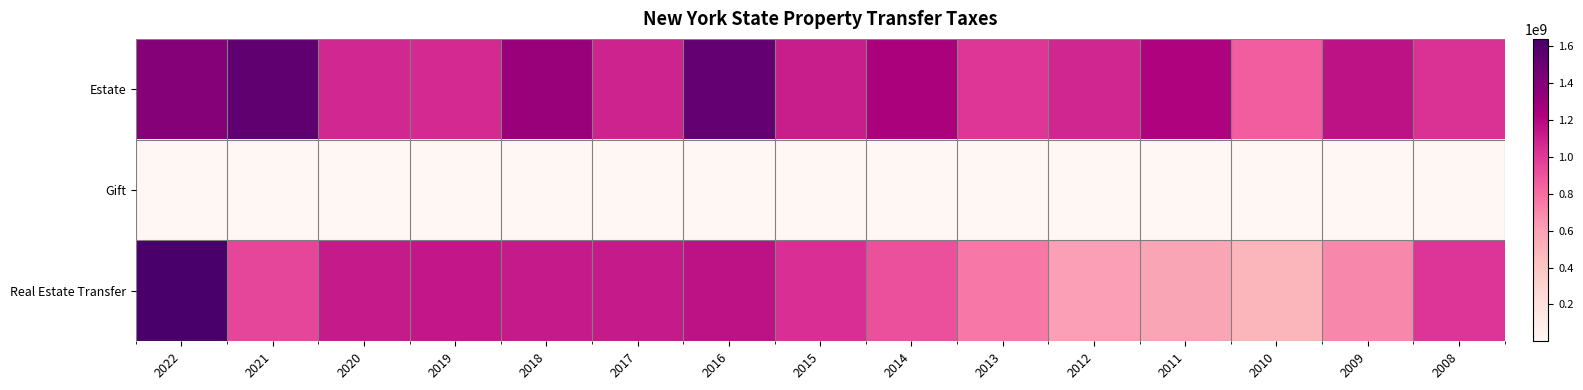

Between 2009 and 2013, which is larger?

2009